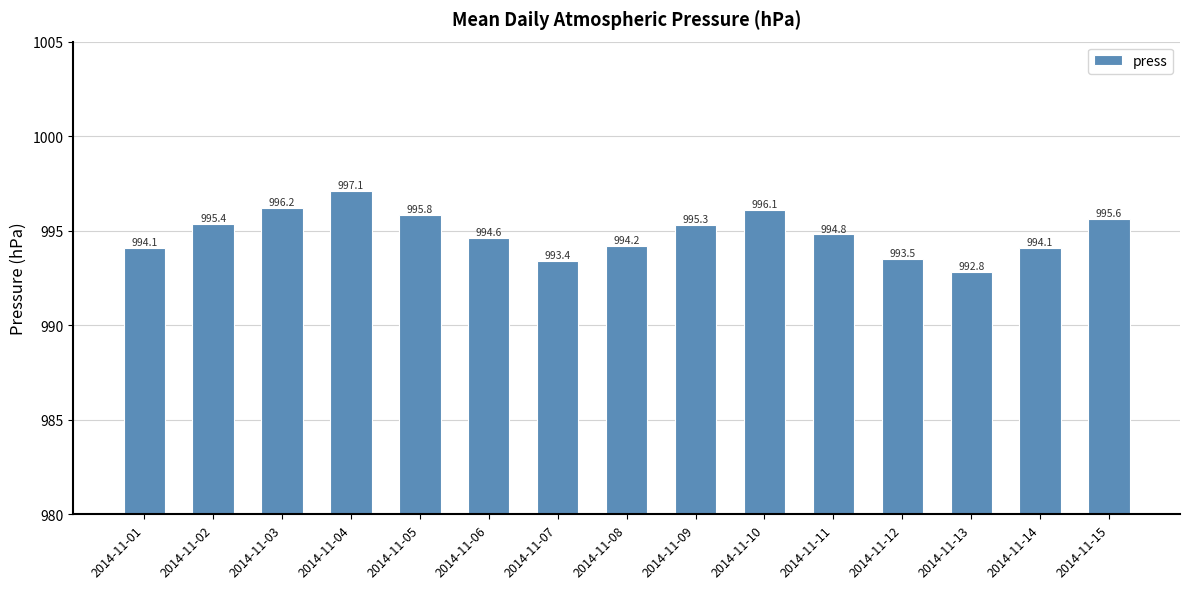

What is the change in value from 2014-11-07 to 2014-11-14?

+0.7